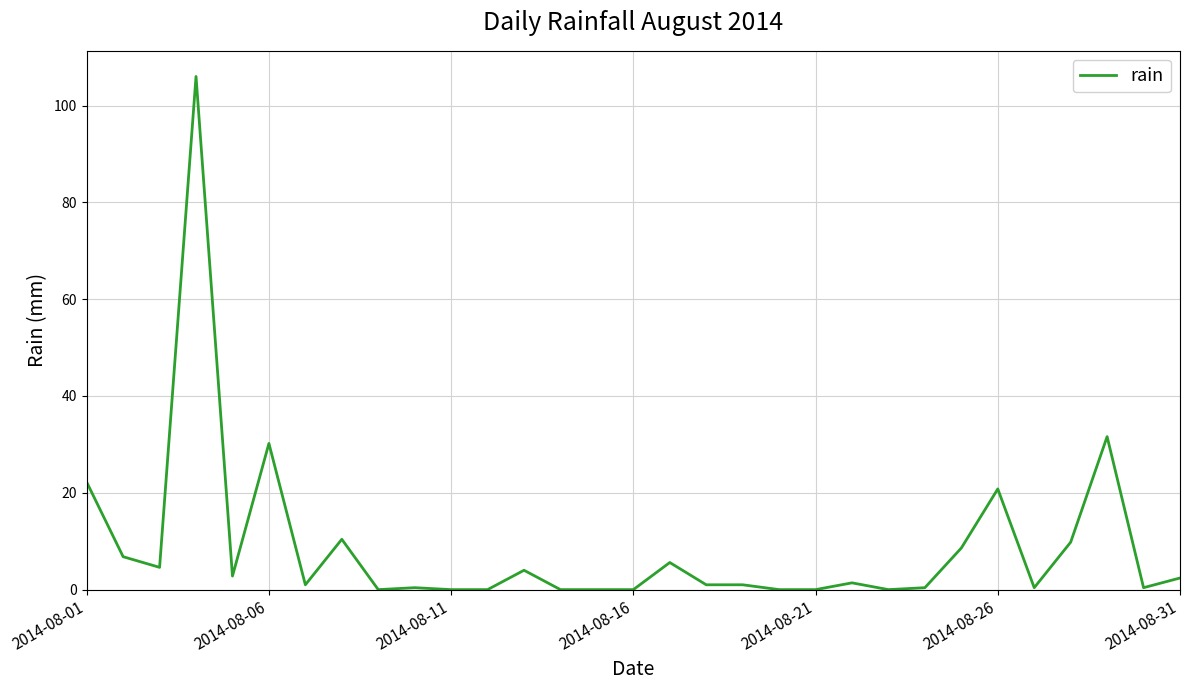

What is the difference between the maximum and minimum values?

106.0